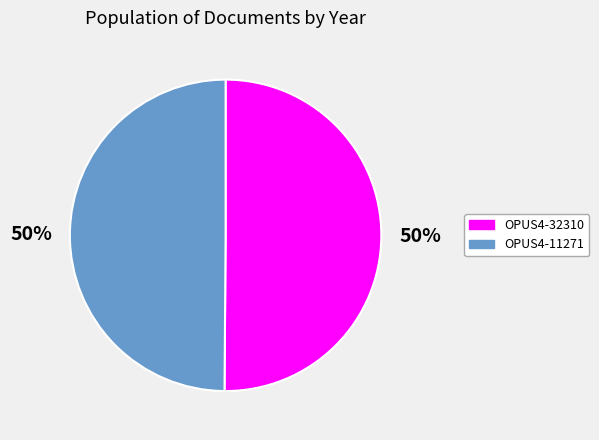

To the nearest percent, what is the average slice percentage?

50%